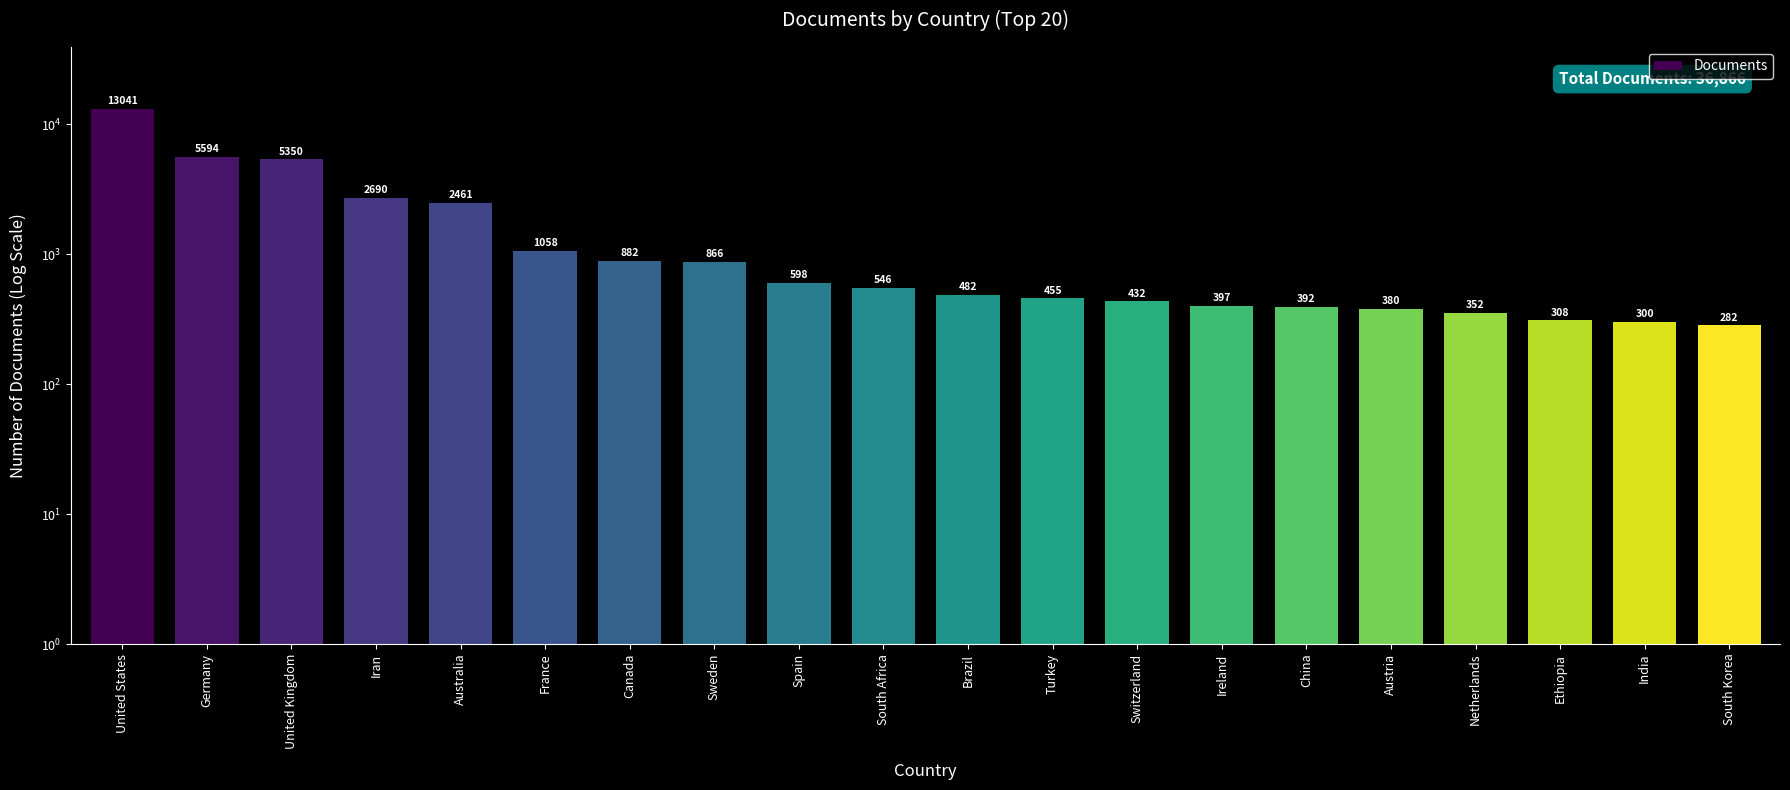

What is the ratio of the value at Spain to the value at United Kingdom?

0.1